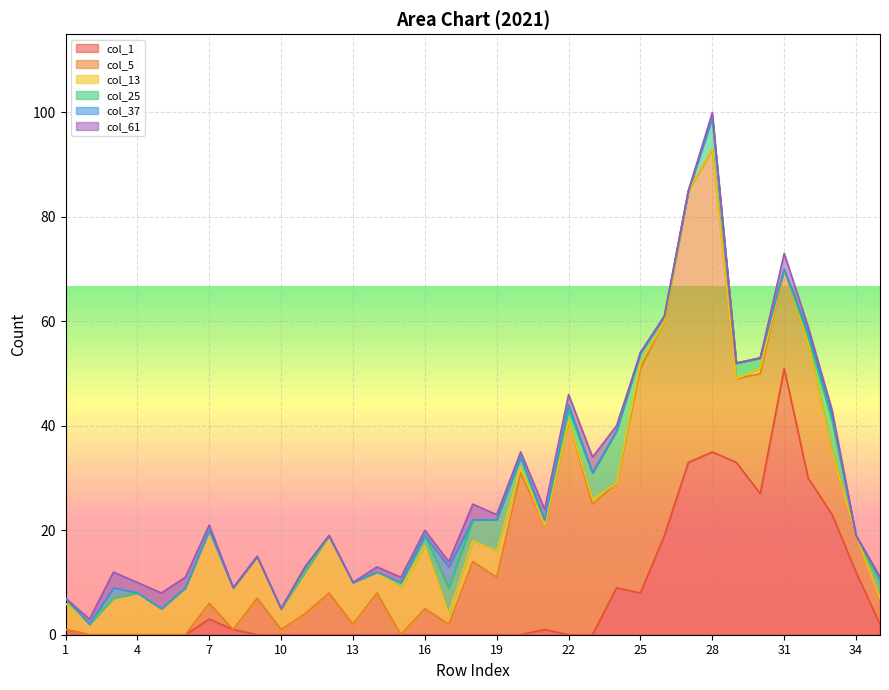

True or false: col_25 and col_37 cross at least once.

False